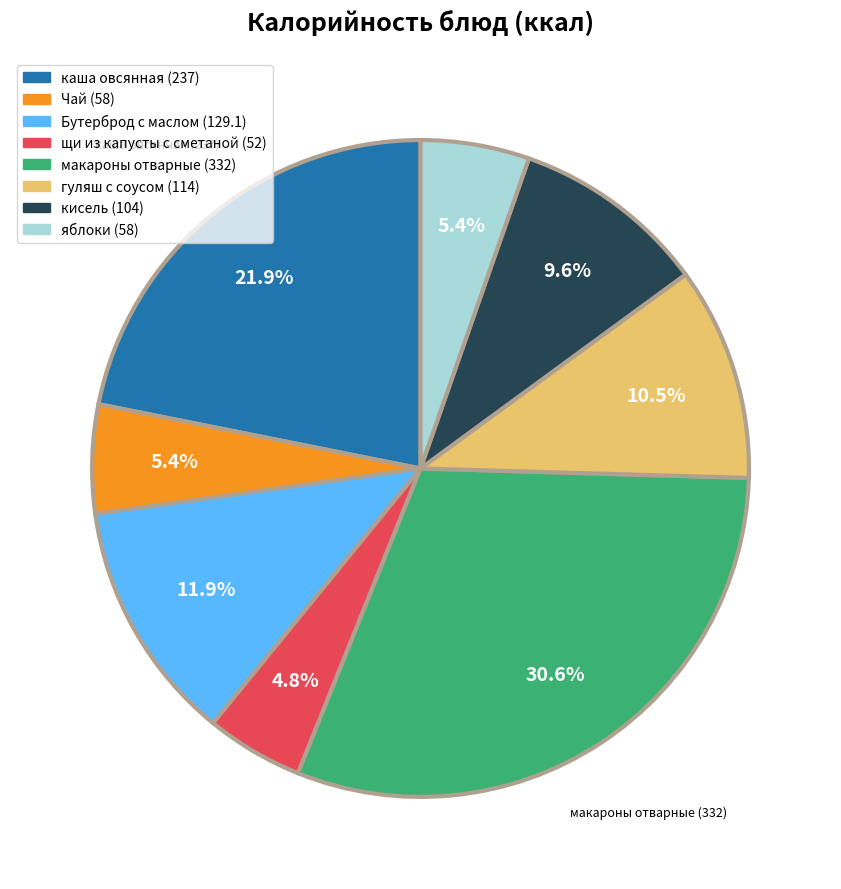

To the nearest percent, what is the difference between the largest and smallest slice percentages?

26%